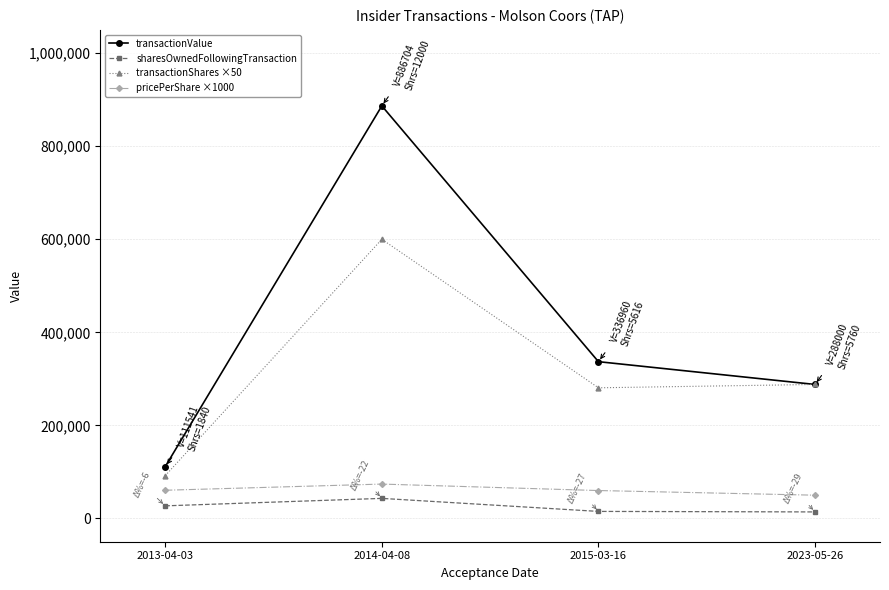

What is the value of the transactionValue point at the 3rd from the left?

336960